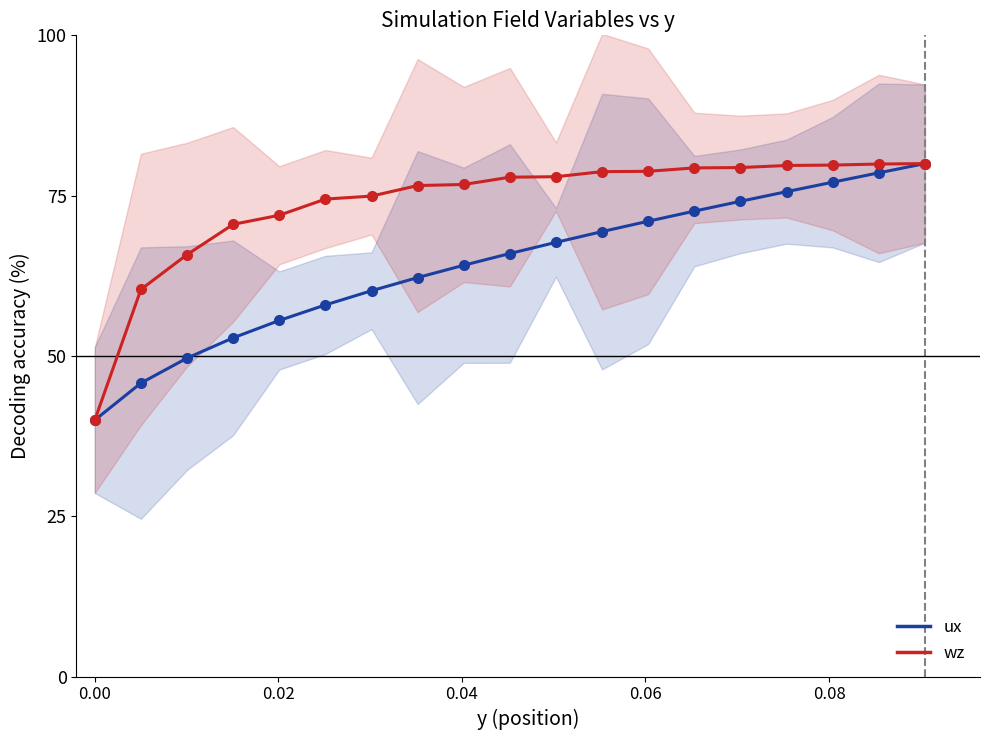

Reading left to right, list all the values displayed in this chart.

ux: 40.0	45.8	49.7	52.8	55.5	58.0	60.2	62.2	64.1	66.0	67.7	69.4	71.0	72.6	74.1	75.6	77.1	78.6	80.0
wz: 40.0	60.4	65.8	70.5	71.9	74.5	74.9	76.6	76.7	77.9	78.0	78.7	78.8	79.3	79.4	79.7	79.8	79.9	80.0